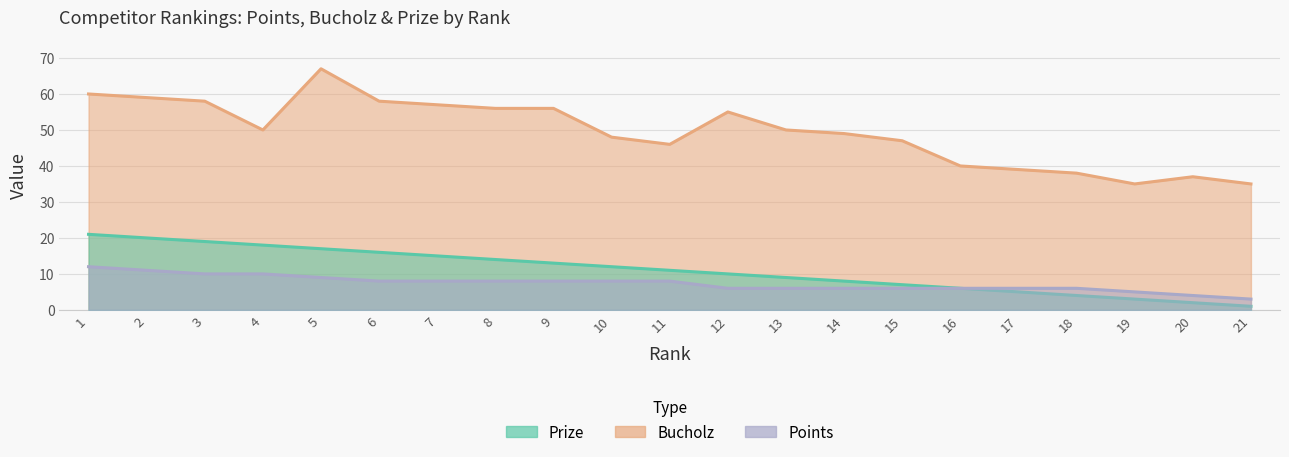

Where does the Points series first go above 8?

1